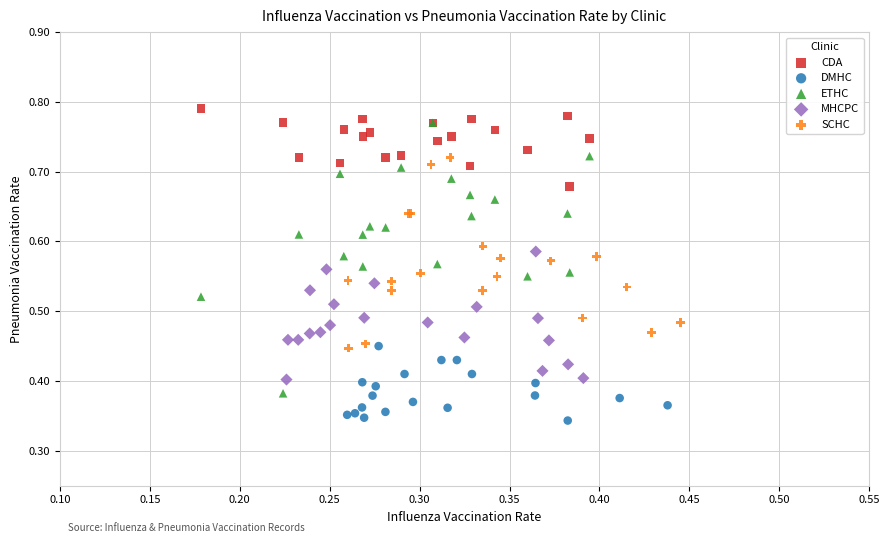

What are all the series names shown in the legend?

CDA, DMHC, ETHC, MHCPC, SCHC